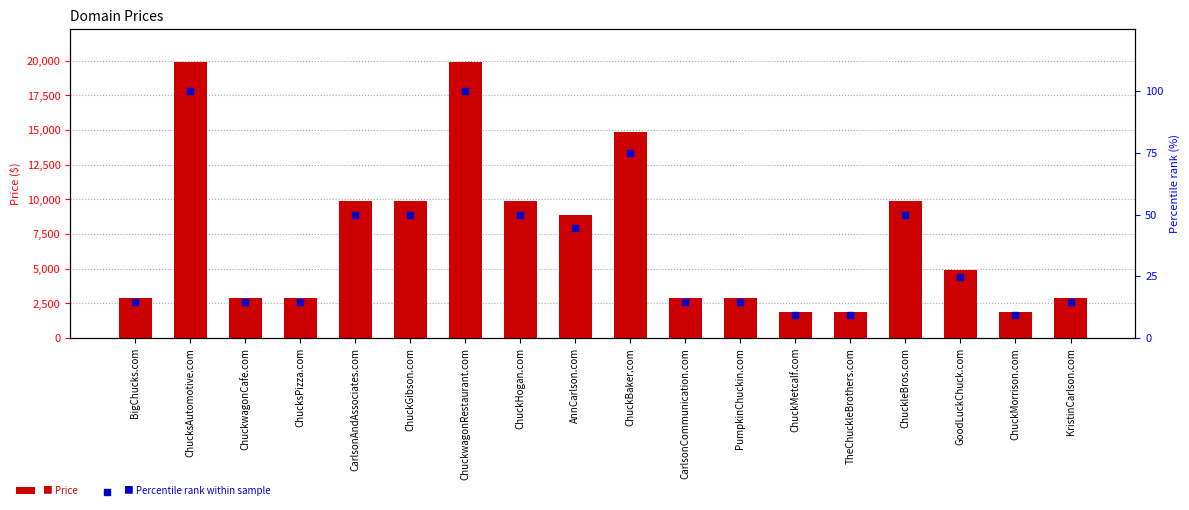

What are all the series names shown in the legend?

Price, Percentile rank within sample